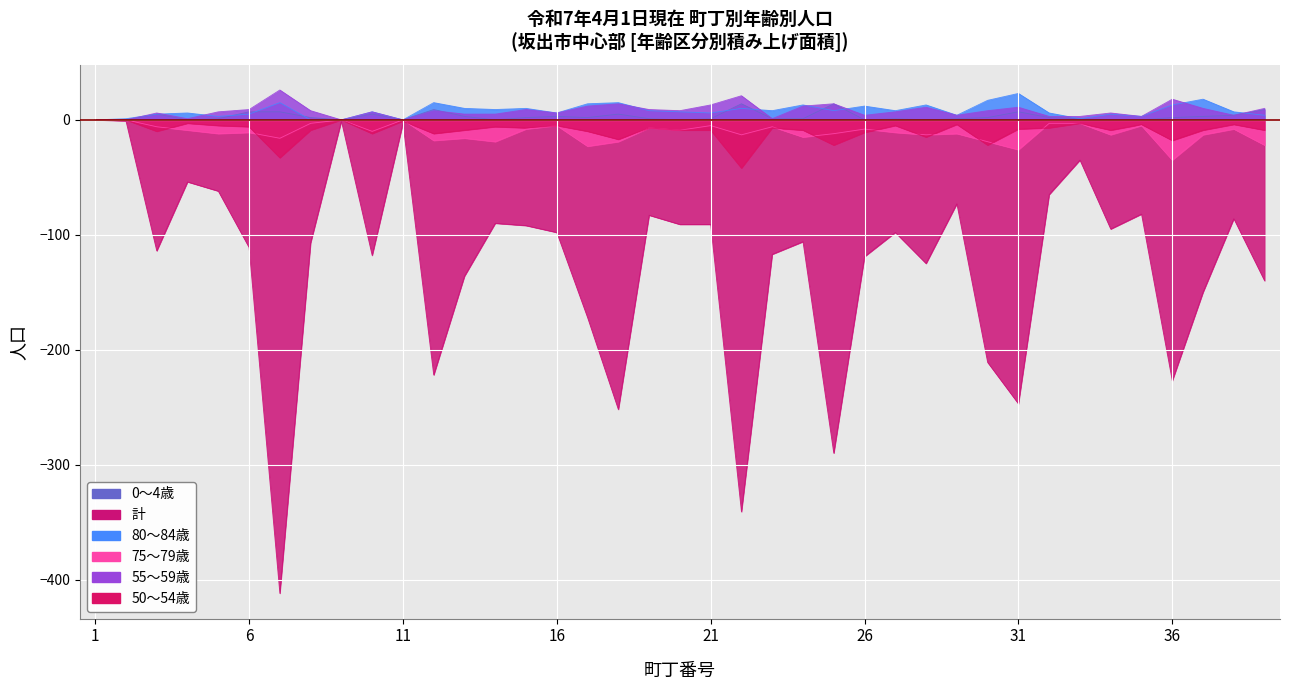

Which category has the lowest value across all series?

中央町